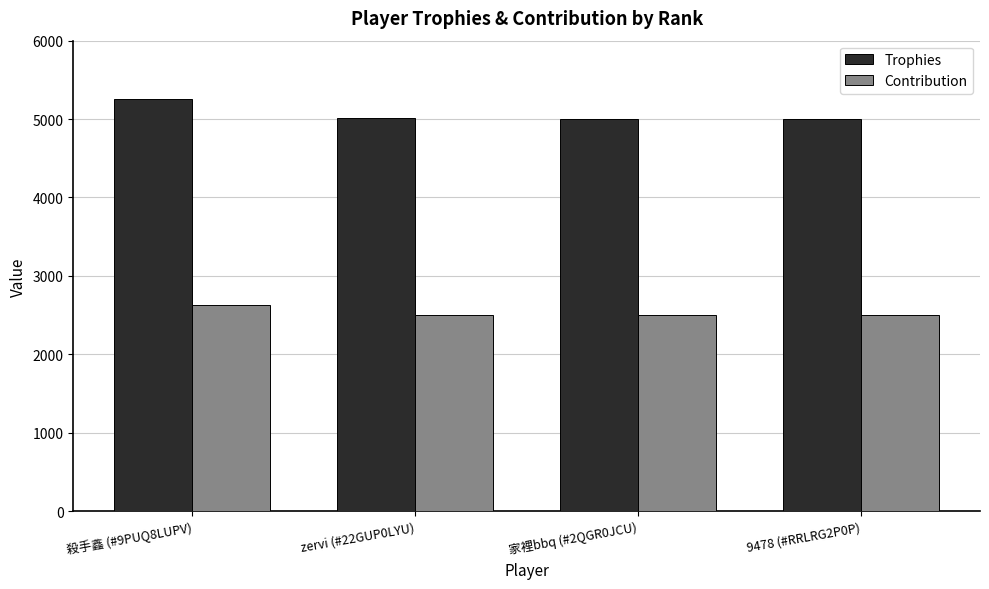

What is the sum of all Contribution values?

10132